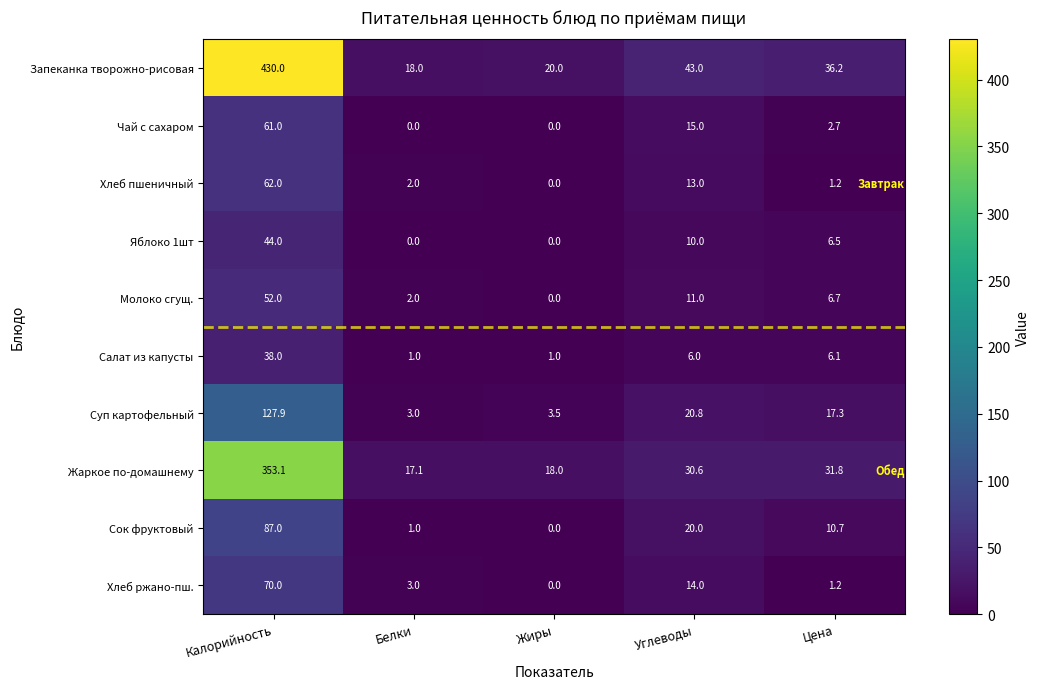

The Запеканка творожно-рисовая series shows 277.7 at Калорийность. True or false?

False